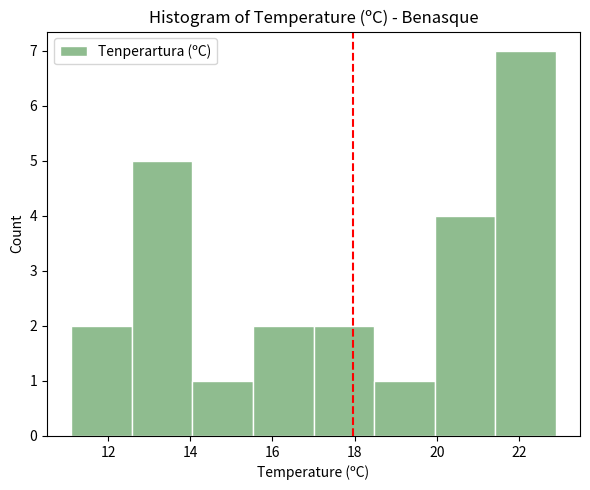

What is the height of the bar covering 14.0 to 15.6 on the x-axis? Neither the bar edges nor the heights are printed on the chart, so give them approximately, as read against the axes.

1